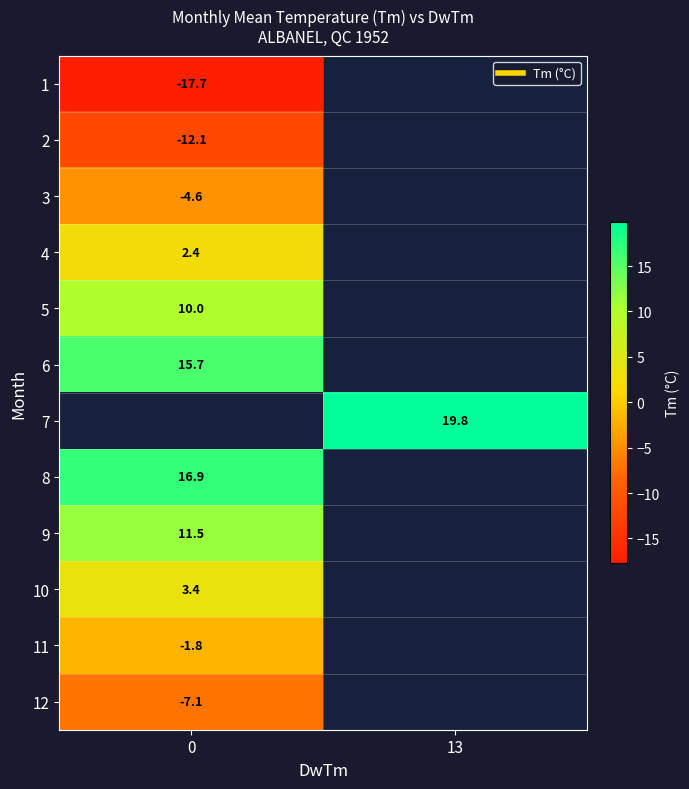

List the series in order of their peak value, lowest first.

1, 2, 12, 3, 11, 4, 10, 5, 6, 7, 9, 8